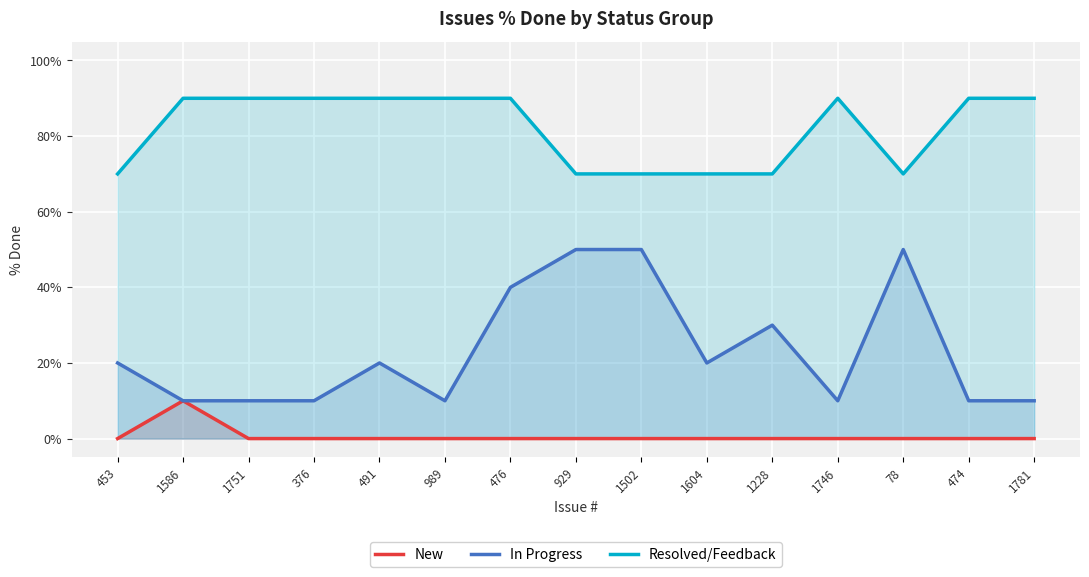

At which category does In Progress reach its first local peak?

491